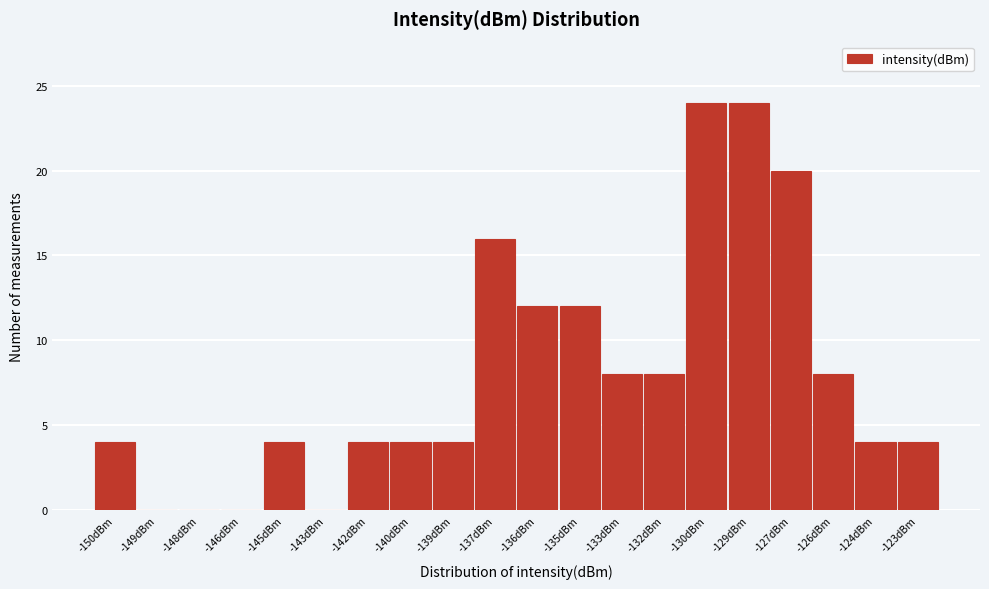

Reading left to right, what are all the values shown in this chart?

-150dBm=4	-149dBm=0	-148dBm=0	-146dBm=0	-145dBm=4	-143dBm=0	-142dBm=4	-140dBm=4	-139dBm=4	-137dBm=16	-136dBm=12	-135dBm=12	-133dBm=8	-132dBm=8	-130dBm=24	-129dBm=24	-127dBm=20	-126dBm=8	-124dBm=4	-123dBm=4